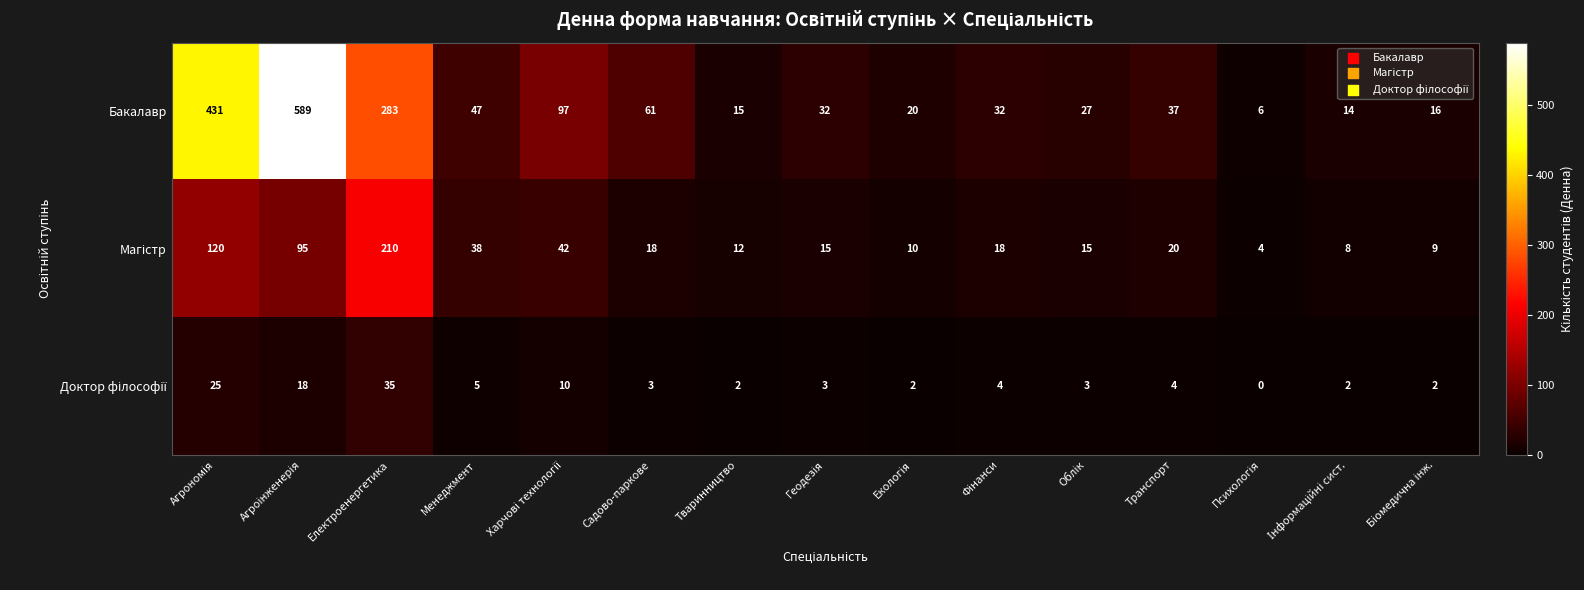

What is the maximum value for Бакалавр?

589